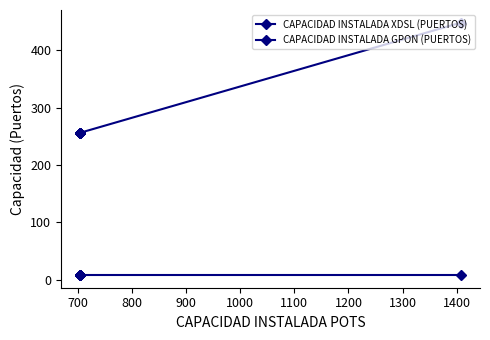

At how many categories does at least one series exceed 155?

10